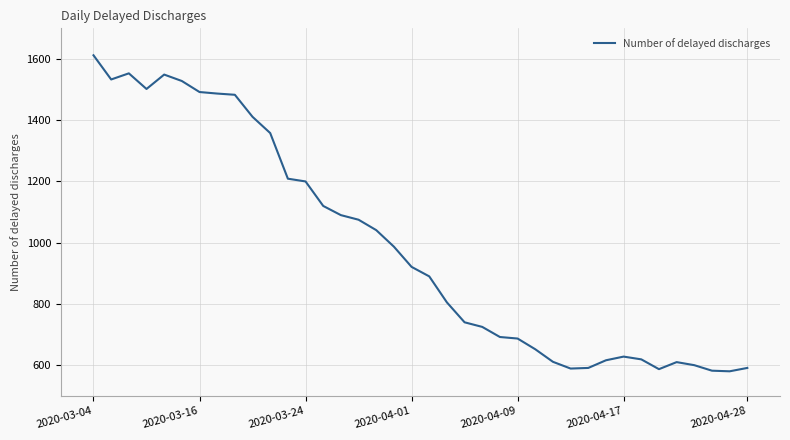

What is the average value?

988